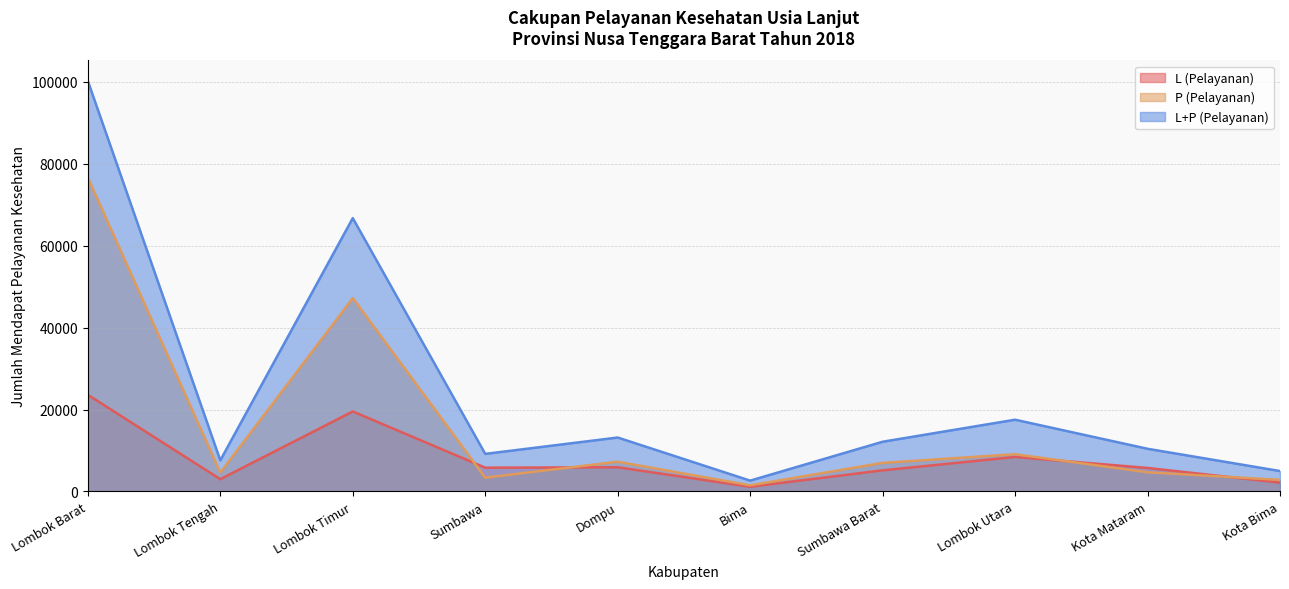

What is the difference between the L+P (Pelayanan) values at Kota Mataram and Lombok Utara?

7101